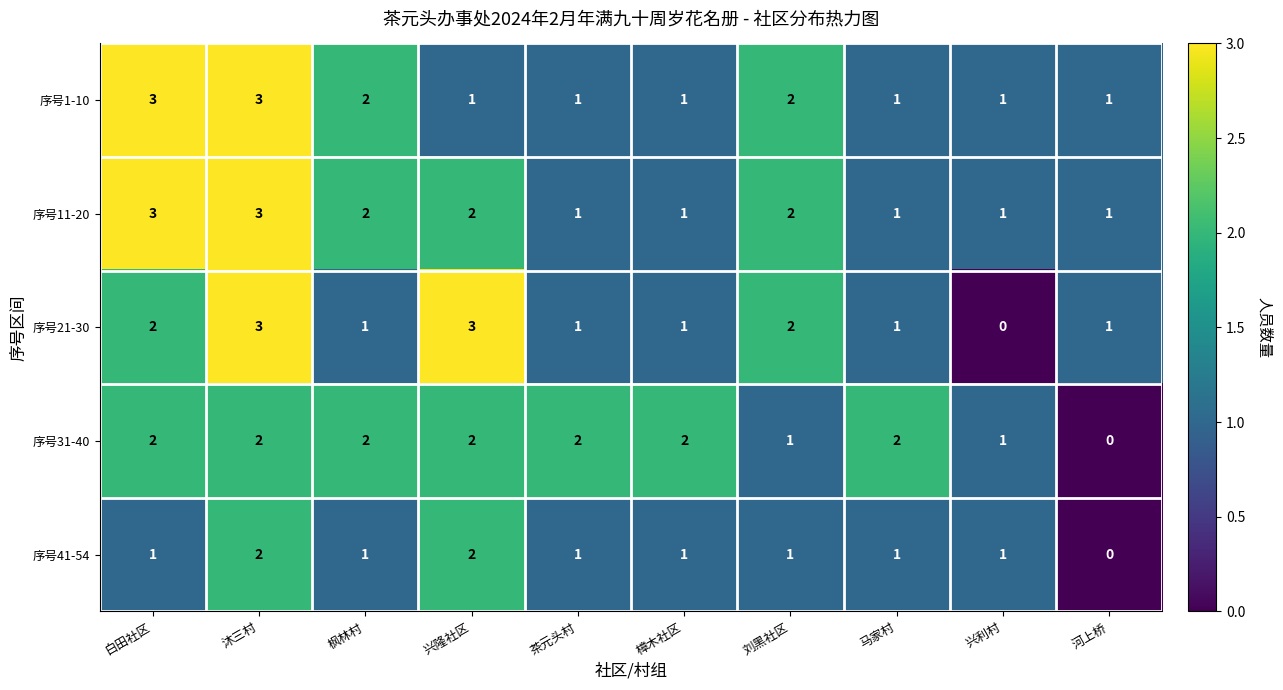

At which category is the sum across all series the highest?

沐三村